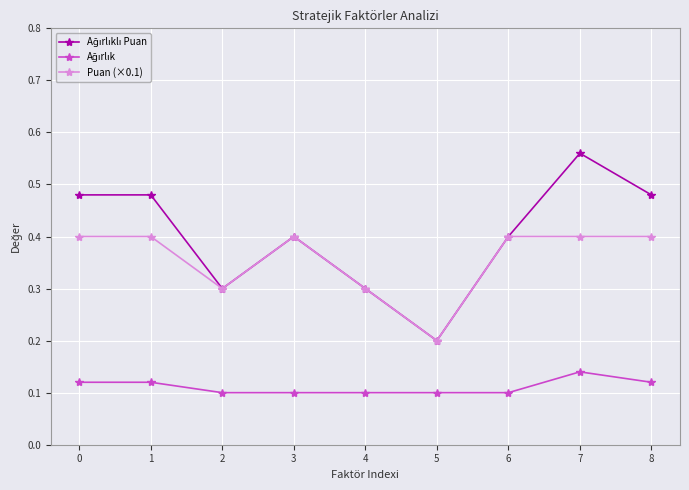

Which category has the highest value across all series?

7